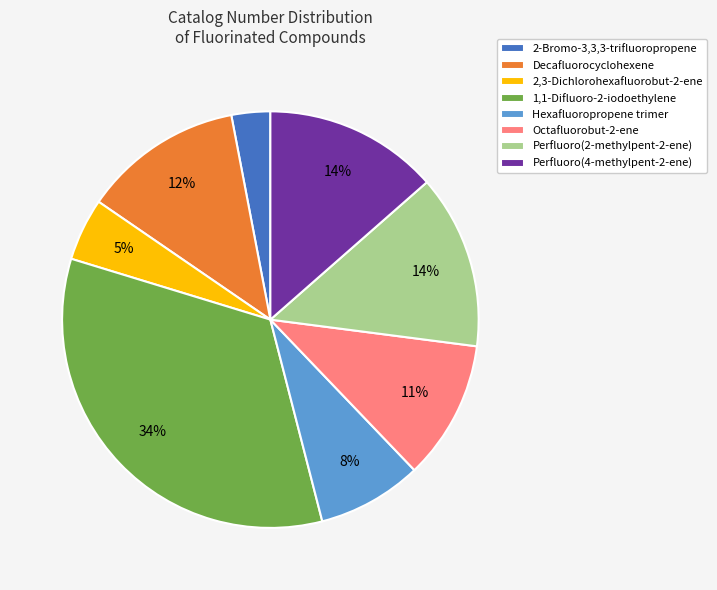

To the nearest percent, what percentage of the pie is 2,3-Dichlorohexafluorobut-2-ene?

5%